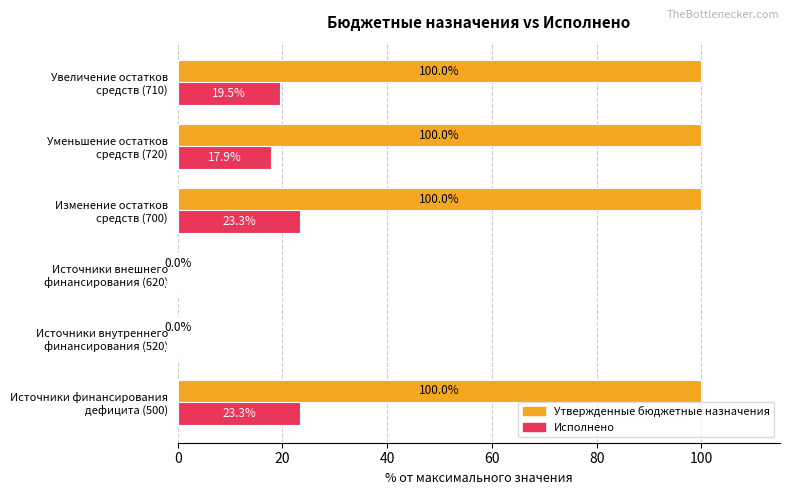

What is the maximum value for Исполнено?

23.3